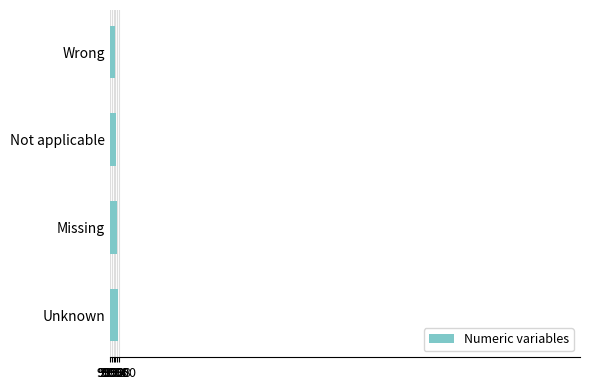

What is the smallest value displayed?

9996